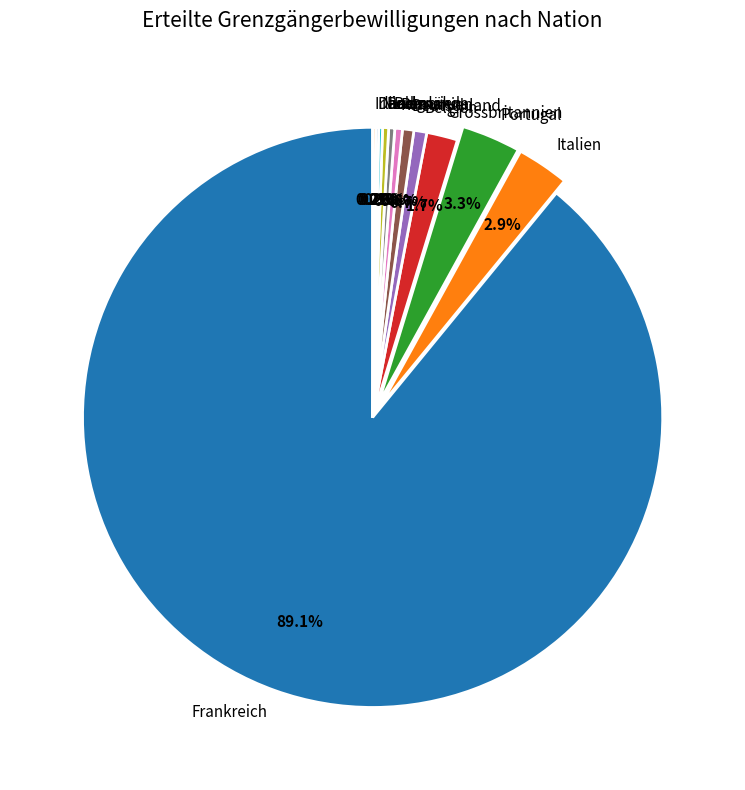

To the nearest percent, what portion does Deutschland represent?

1%